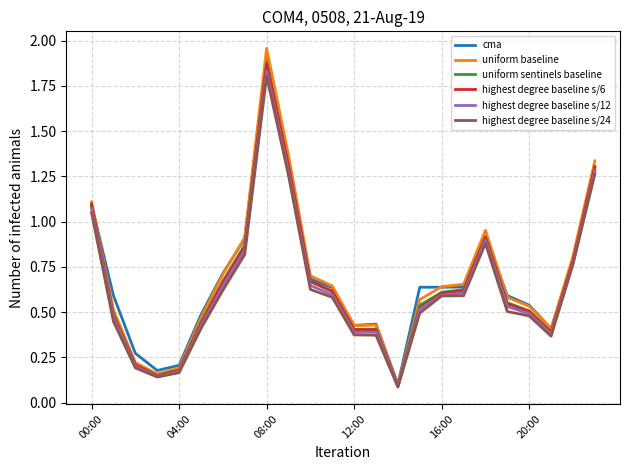

Which series has the widest spread of values?

uniform baseline